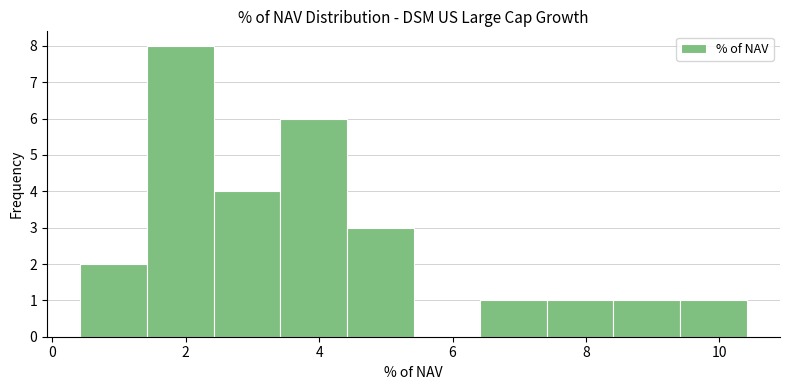

How tall is the bar that spans 8.4 to 9.4 on the x-axis? Neither the bar edges nor the heights are printed on the chart, so give them approximately, as read against the axes.

1